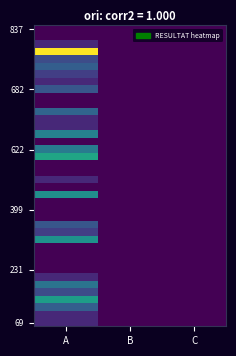

How many series are shown in this chart?

40